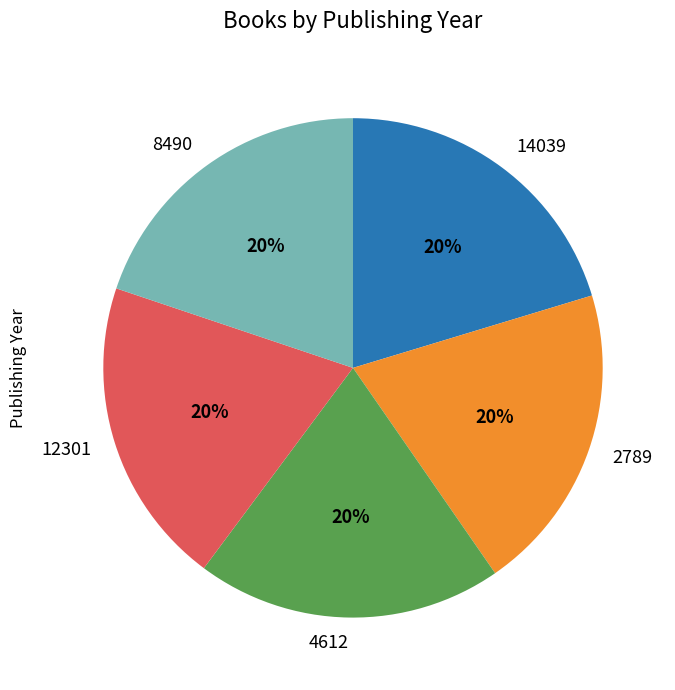

What is the ratio of the value at 14039 to the value at 4612?

1.0